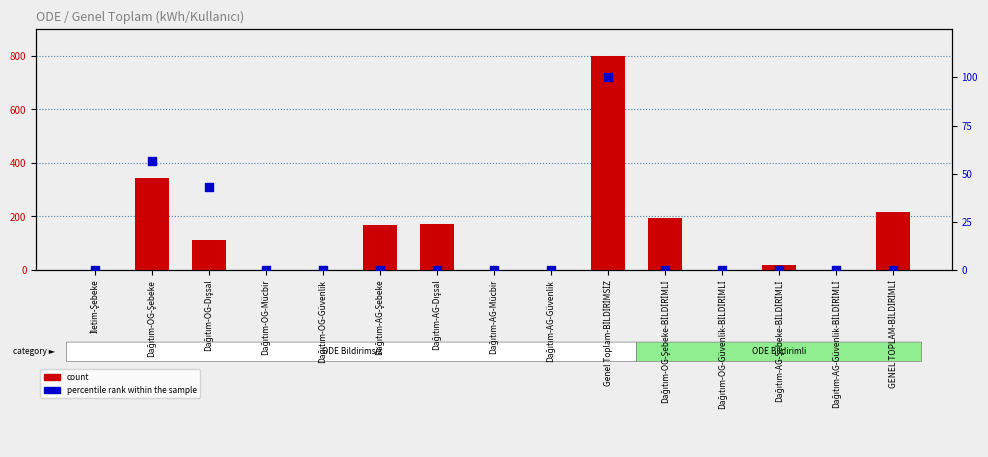

At which category is the sum across all series the highest?

Genel Toplam-BİLDİRİMSİZ